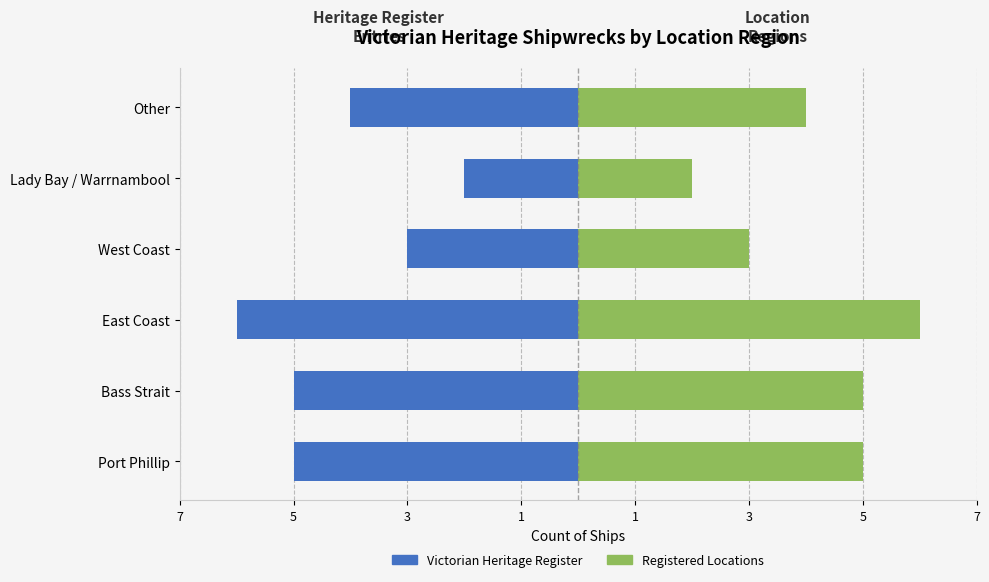

Is the value of Registered Locations at West Coast greater than the value of Victorian Heritage Register at Bass Strait?

Yes